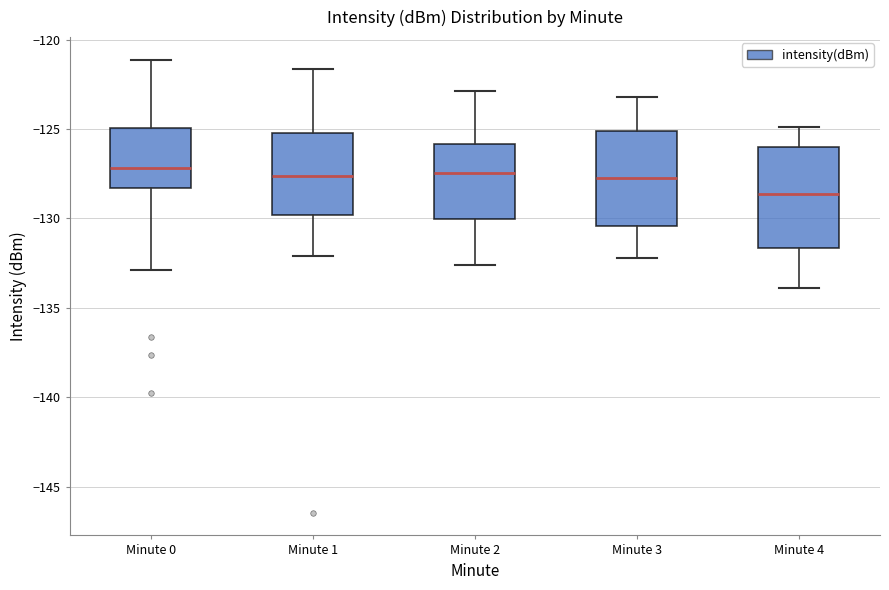

Where does the lower whisker of the box for Minute 0 end on the y-axis? The values are not printed on the chart, so give them approximately, as read against the axis.

-133.0